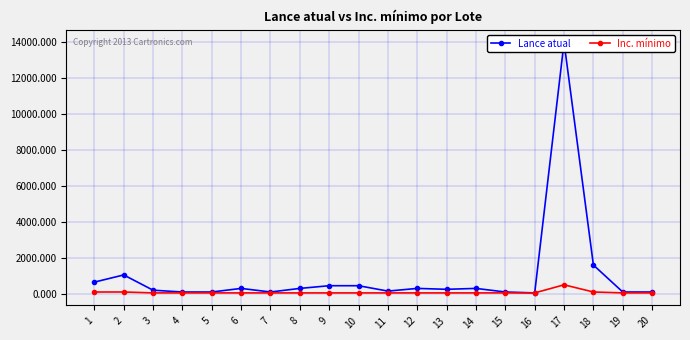

List the labels in order of Inc. mínimo value, smallest first.

3, 4, 5, 6, 7, 8, 9, 10, 11, 12, 13, 14, 15, 16, 19, 20, 1, 2, 18, 17